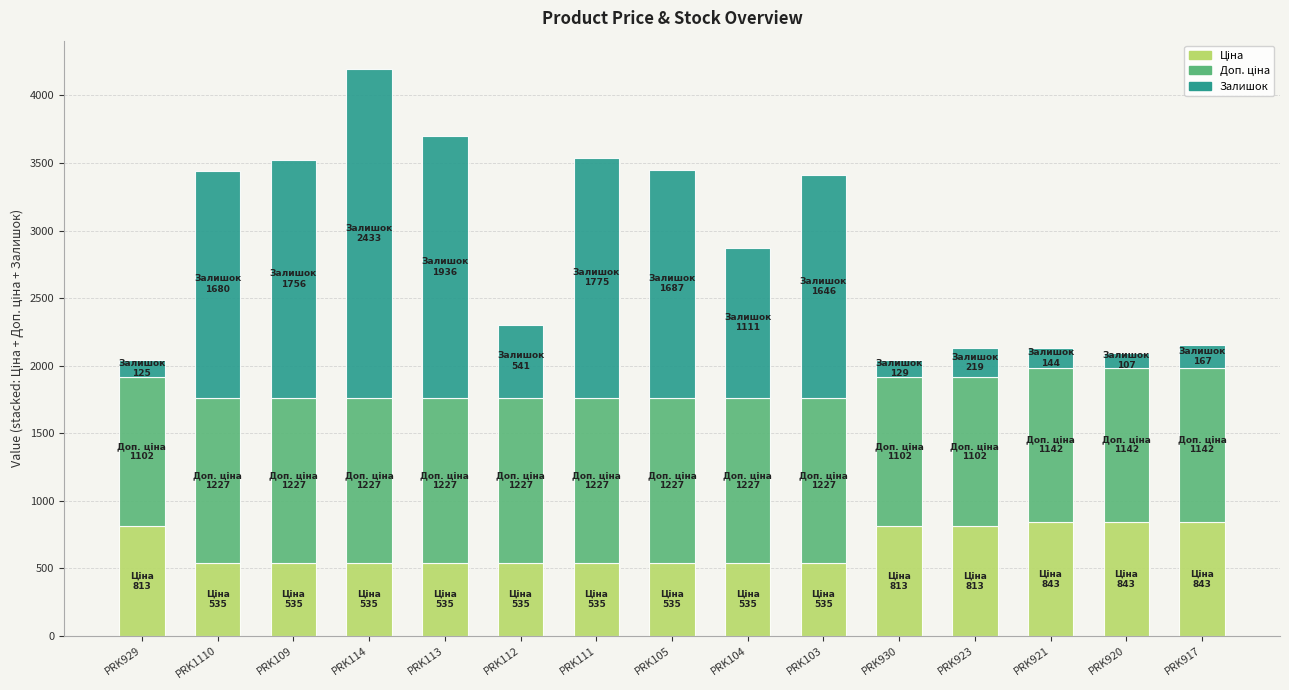

What is the total value across all series at PRK930?

2043.8